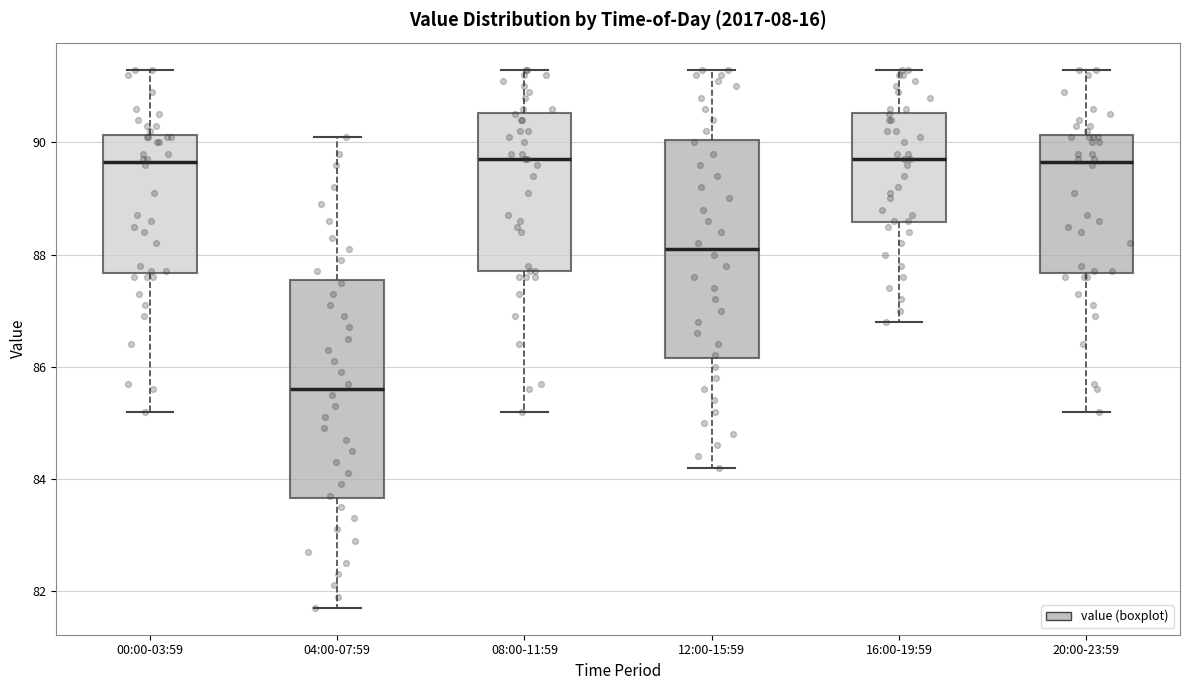

Reading left to right, read every box against the y-axis: the position of its median line, the range the box covers, and the ends of its whiskers. The values are not printed on the chart, so give them approximately, as read against the axis.

00:00-03:59: median 89.6, box 87.6 to 90.2, whiskers 85.2 to 91.4
04:00-07:59: median 85.6, box 83.6 to 87.6, whiskers 81.8 to 90.2
08:00-11:59: median 89.8, box 87.8 to 90.6, whiskers 85.2 to 91.4
12:00-15:59: median 88.2, box 86.2 to 90.0, whiskers 84.2 to 91.4
16:00-19:59: median 89.8, box 88.6 to 90.6, whiskers 86.8 to 91.4
20:00-23:59: median 89.6, box 87.6 to 90.2, whiskers 85.2 to 91.4